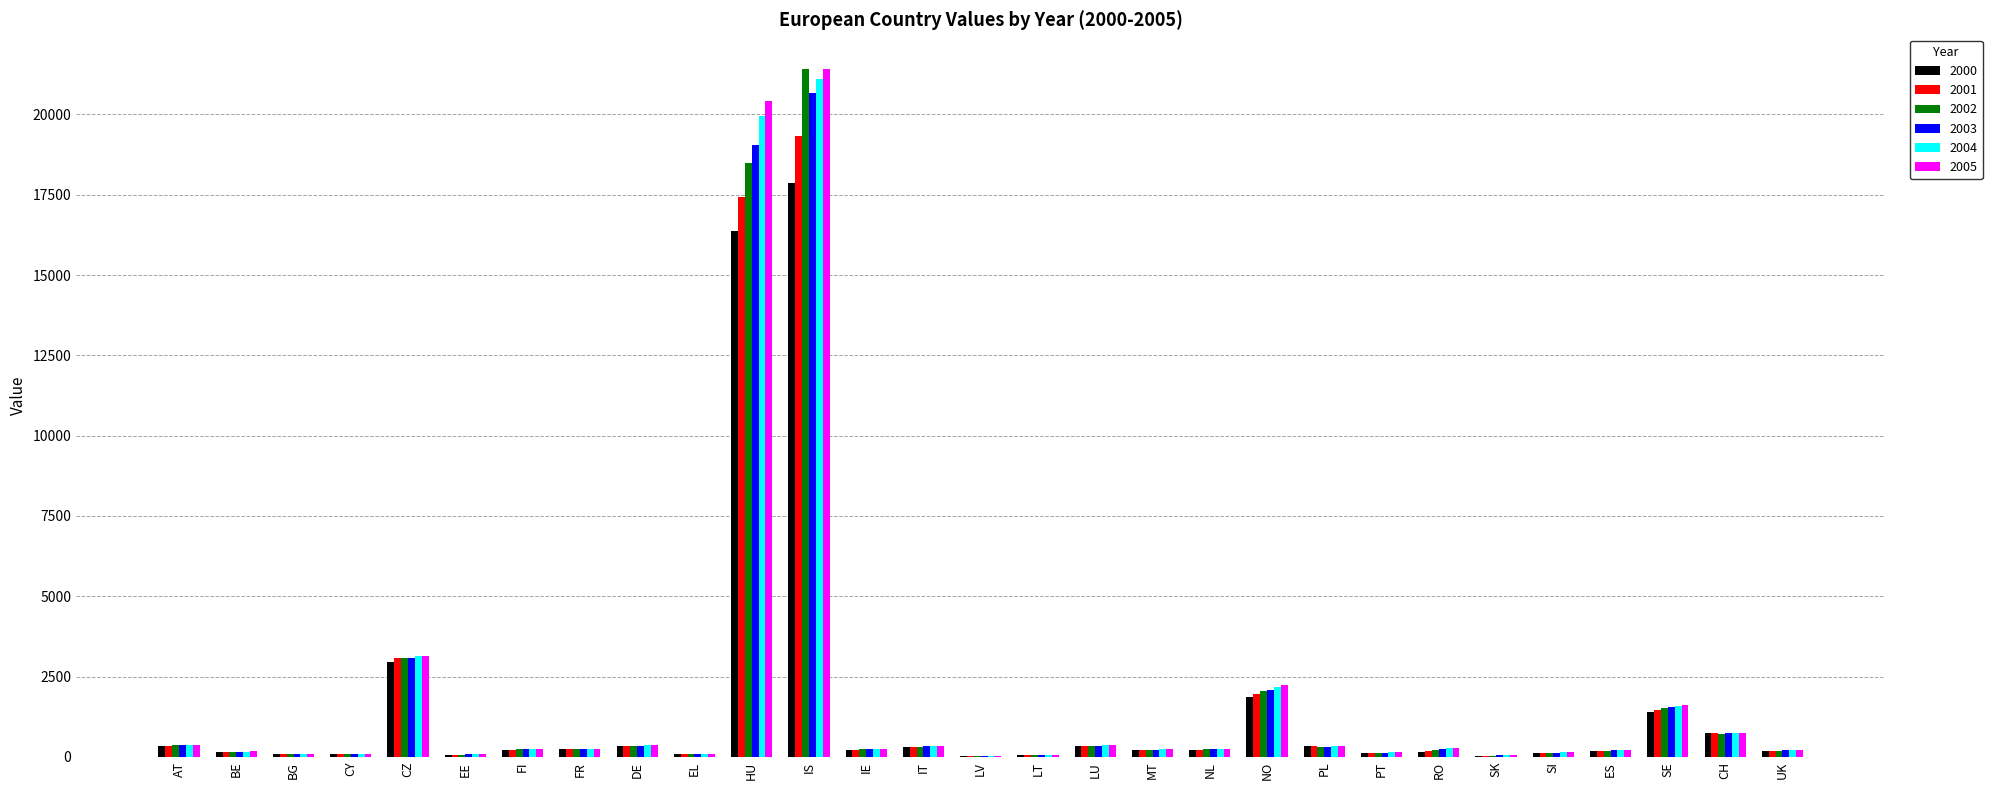

What is the sum of all 2001 values?

48234.6